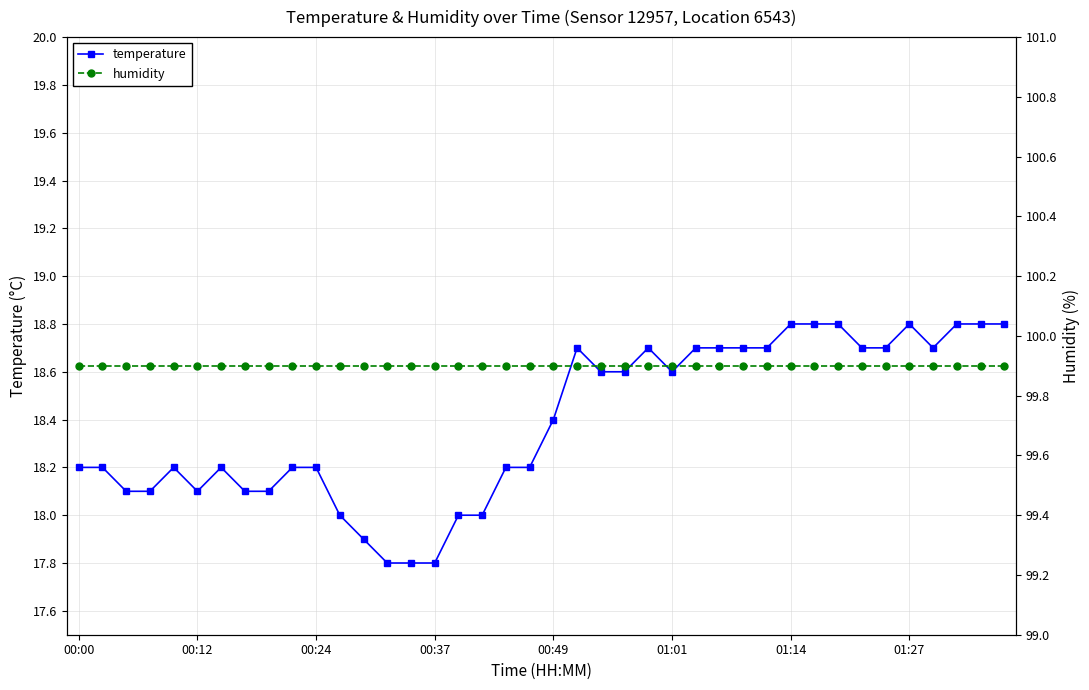

What is the lowest value of the temperature series?

17.8